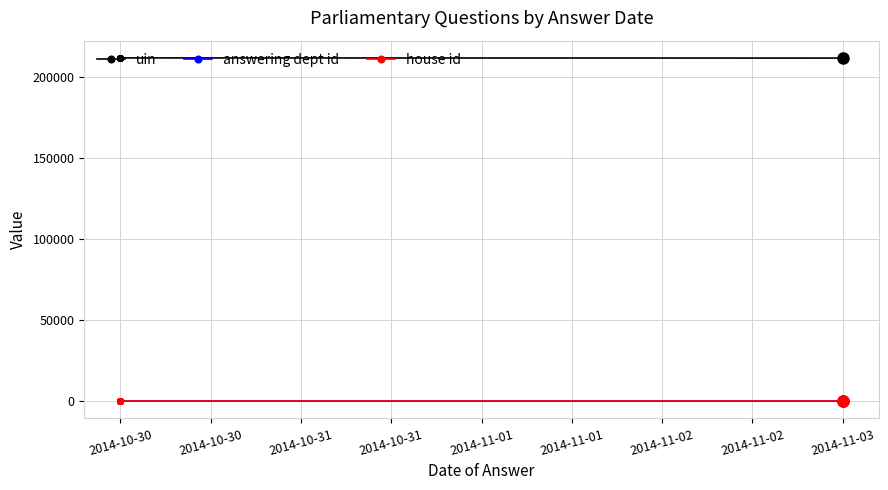

Reading right to left, transcribe all the data shown in this chart.

uin: 212091	212090	212039	211945	212044	212029	211997	211993	211991	211982
answering dept id: 88	26	26	53	63	26	26	14	26	26
house id: 1	1	1	1	1	1	1	1	1	1